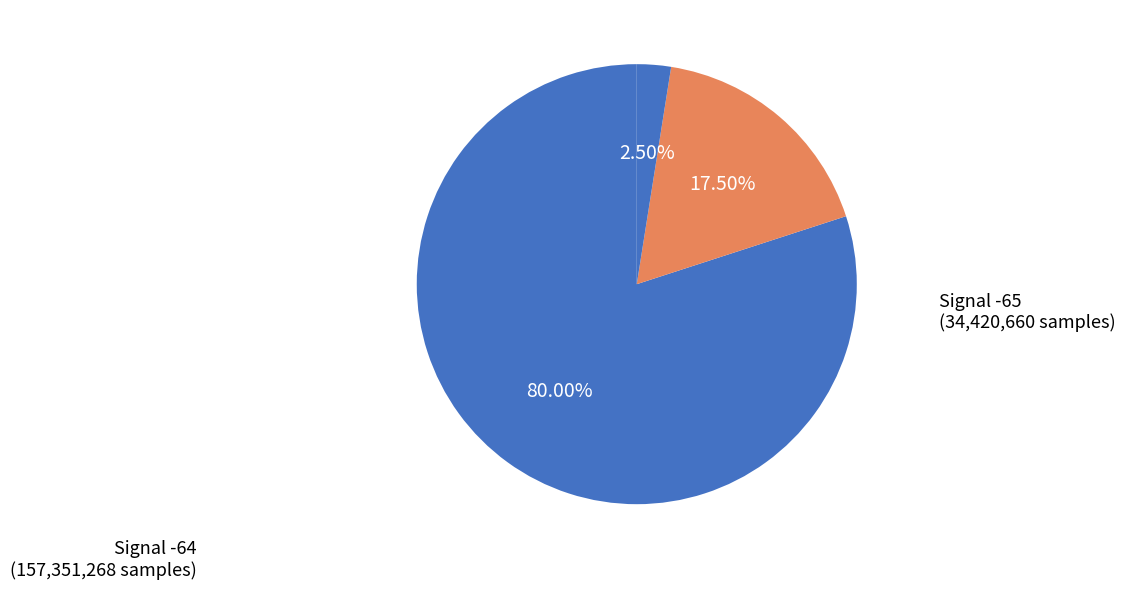

How many segments does this pie chart have?

3